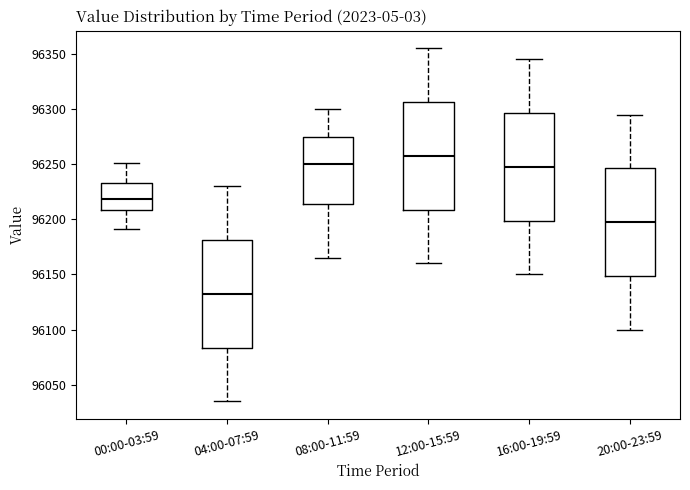

Which box has the lowest median line?

04:00-07:59